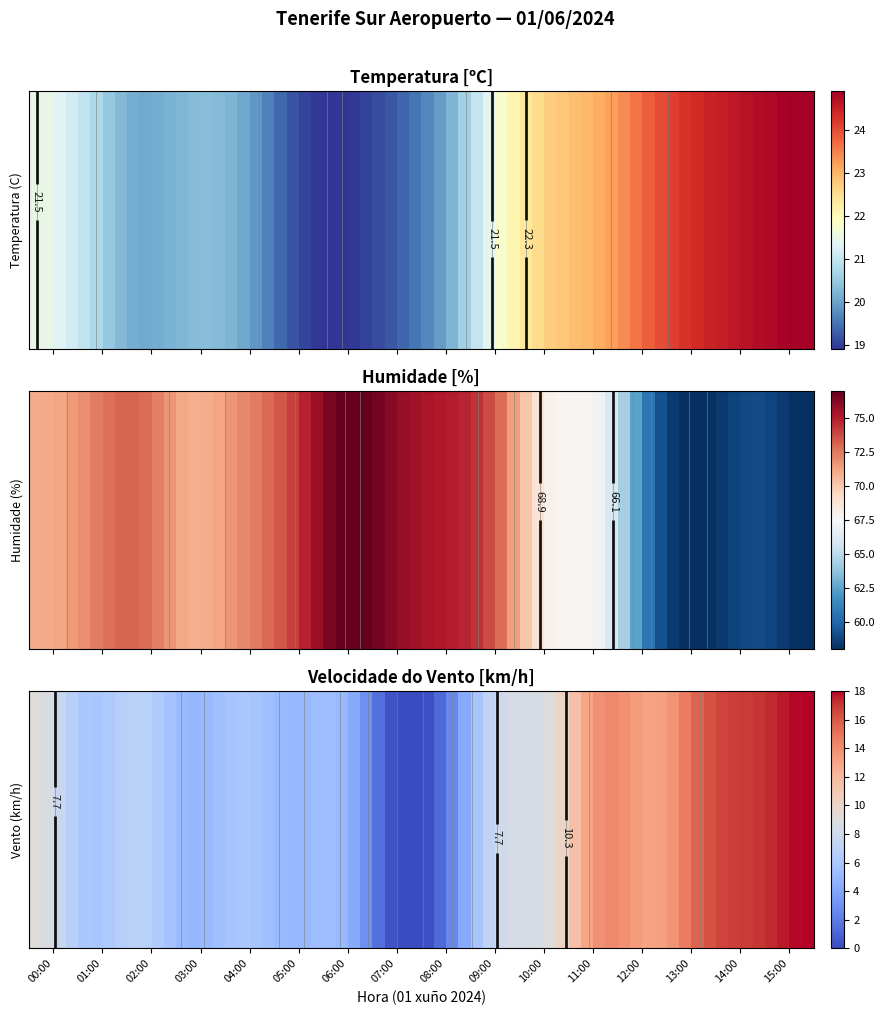

Is it true that Temperatura (C) equals 18.9 at 6?

True